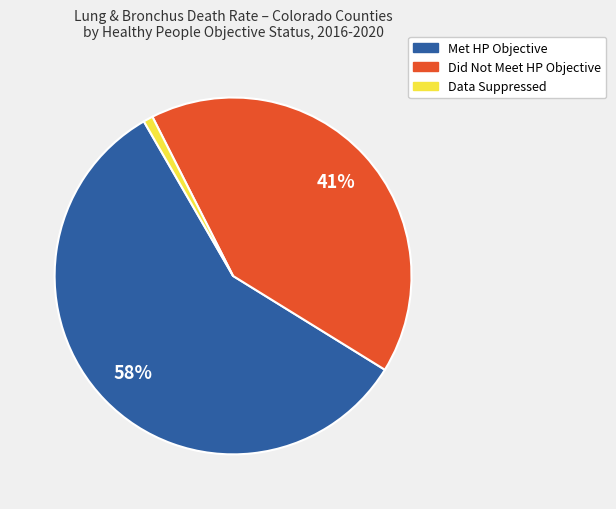

To the nearest percent, what is the difference between the largest and smallest slice percentages?

57%